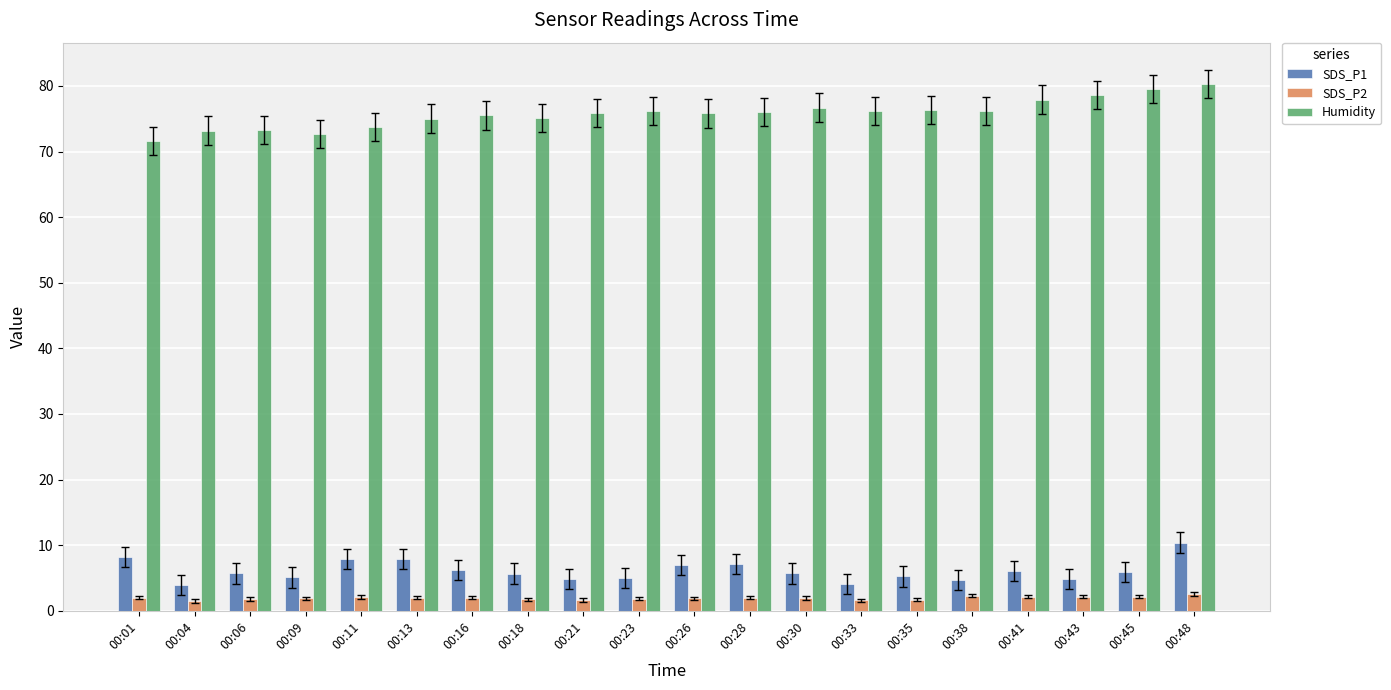

What is the difference between the maximum and minimum values in the Humidity series?

8.7